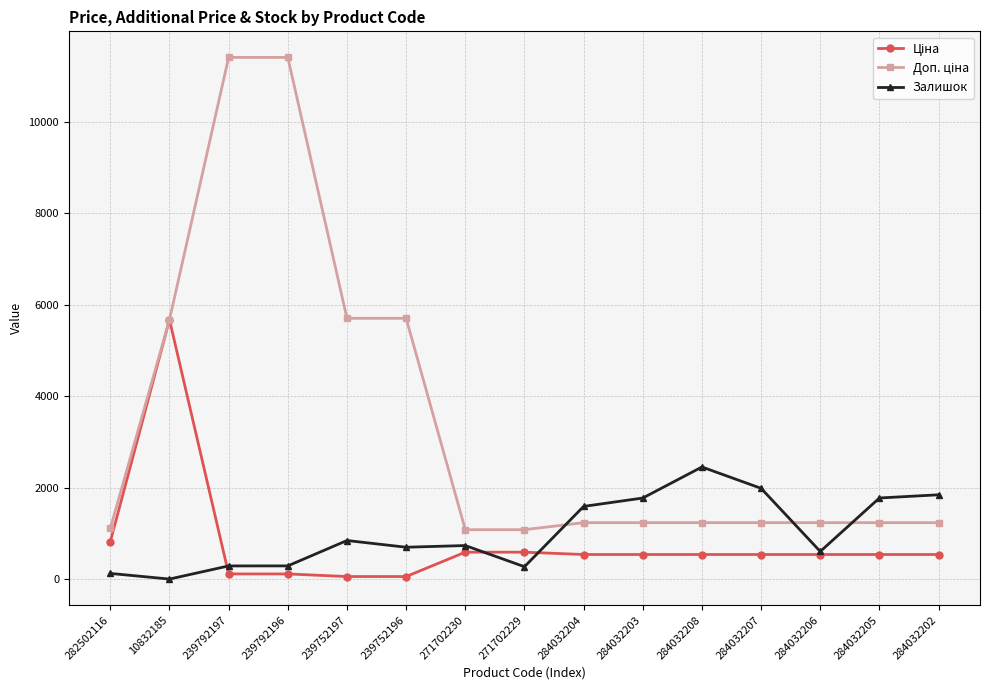

The Залишок series shows 3115.4 at 284032202. True or false?

False